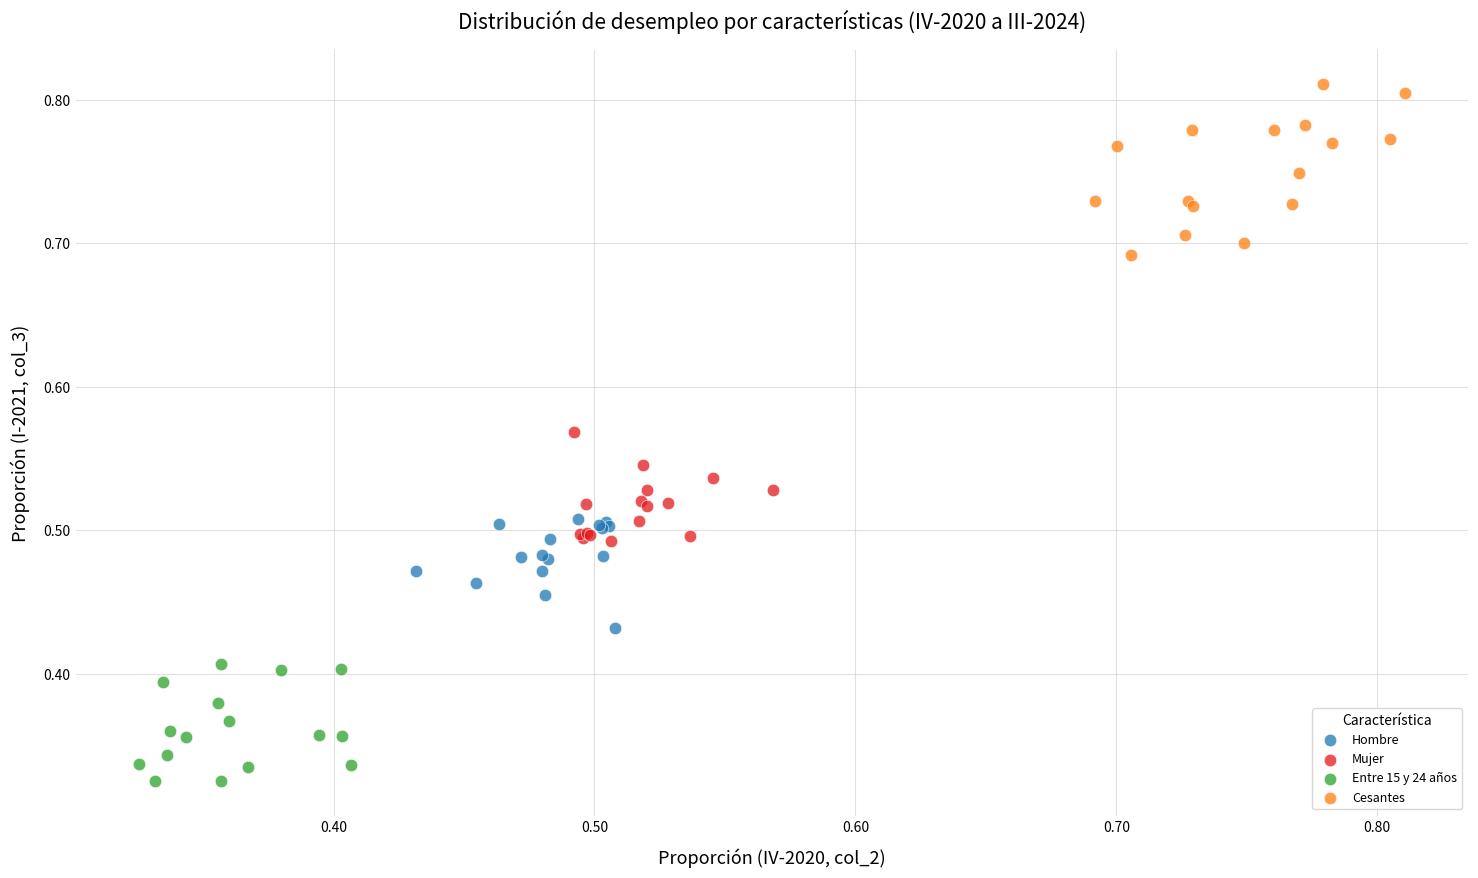

Which series reaches the maximum Y coordinate?

Cesantes